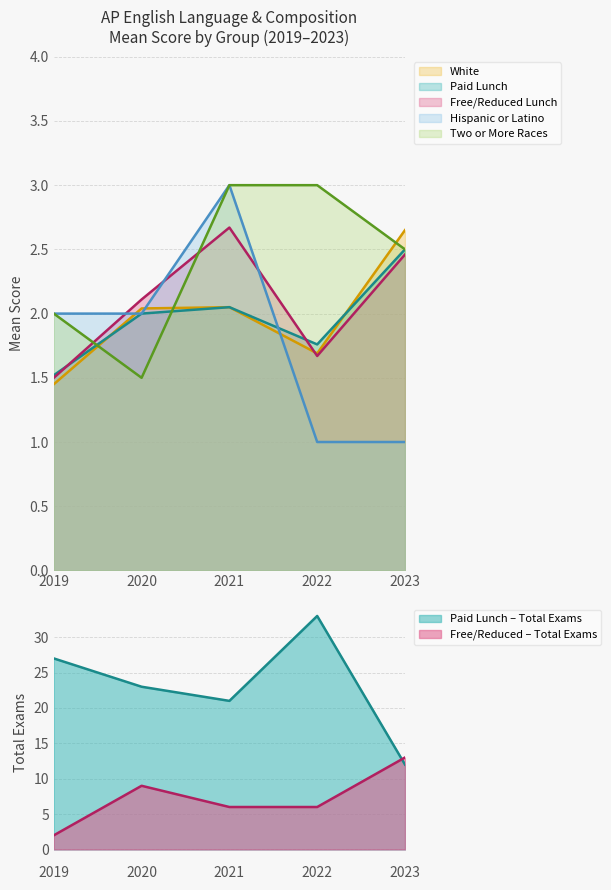

Where do Hispanic or Latino and Free/Reduced Lunch first cross each other?

2019 and 2020